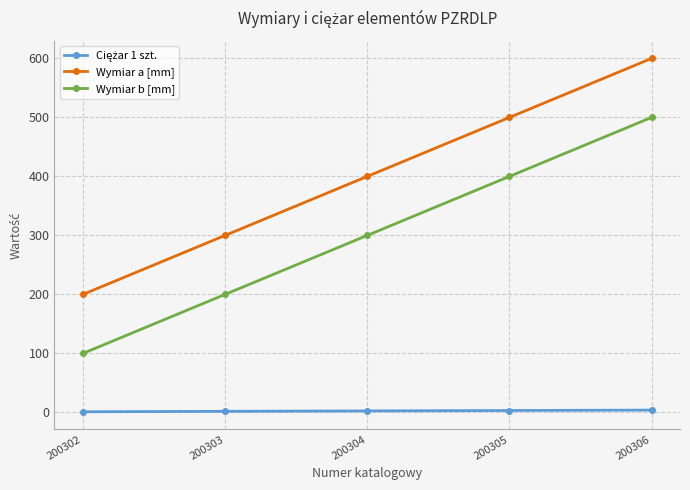

True or false: Wymiar b [mm] has a value of 500.0 at 200306.

True